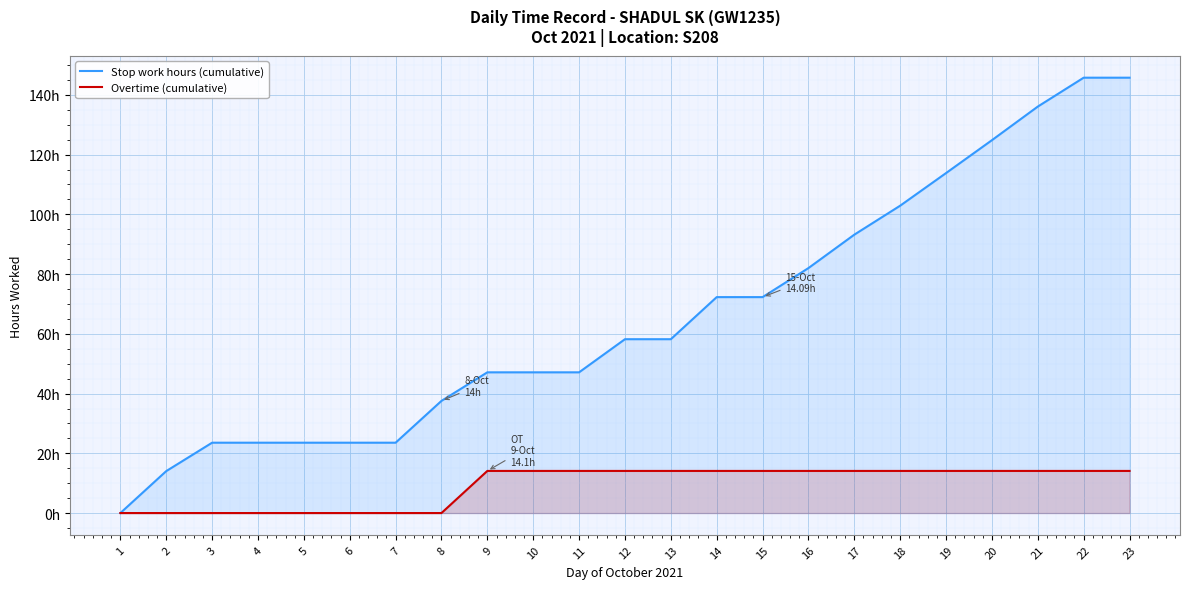

At how many categories does at least one series exceed 52?

12